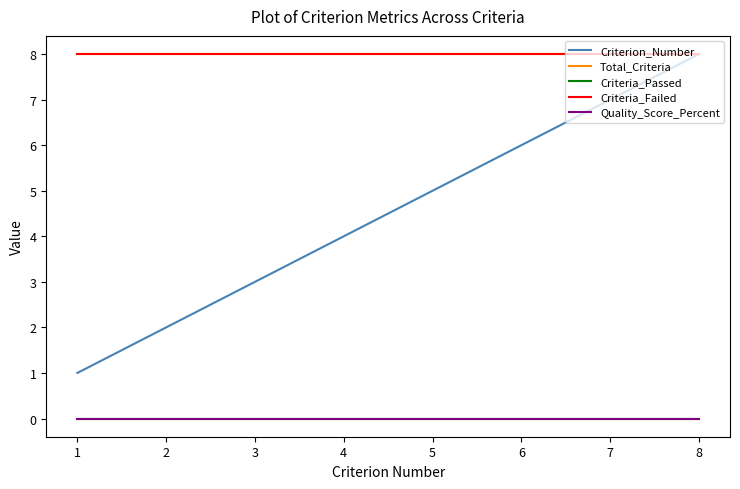

What is the value of the Criterion_Number point at the 3rd from the left?

3